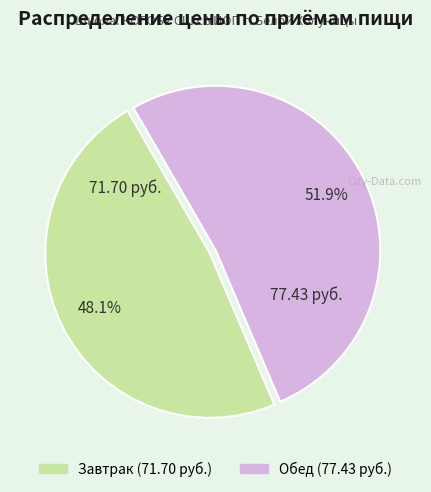

Between Завтрак and Обед, which is larger?

Обед